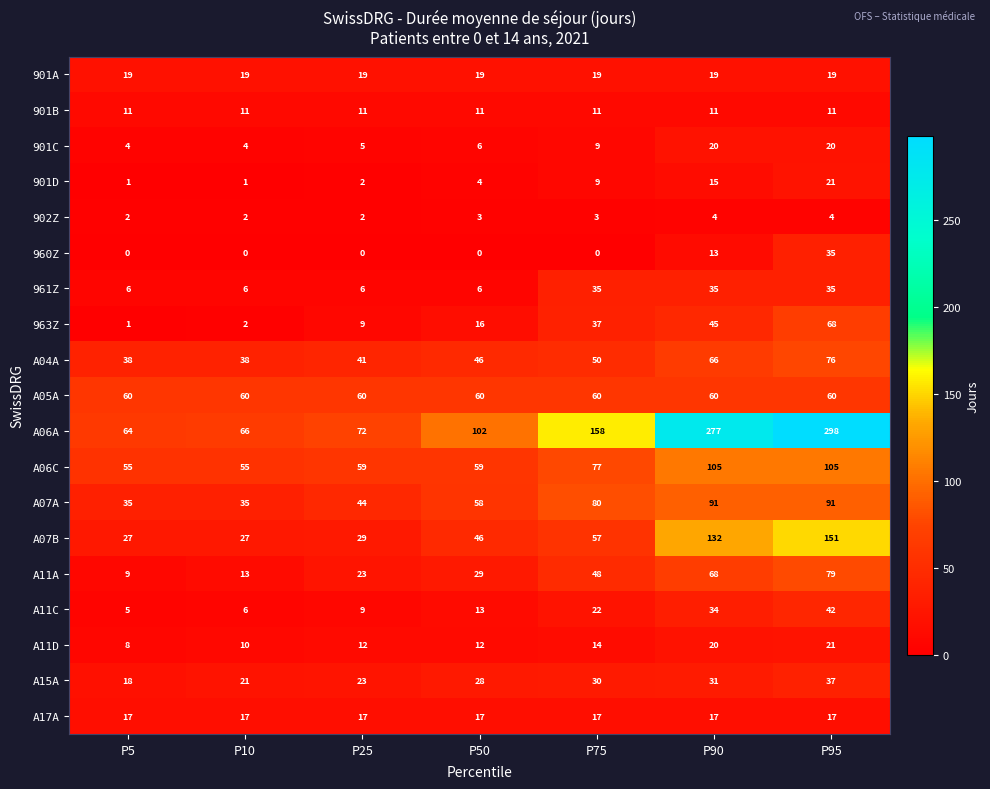

What is the maximum value shown in the chart?

298